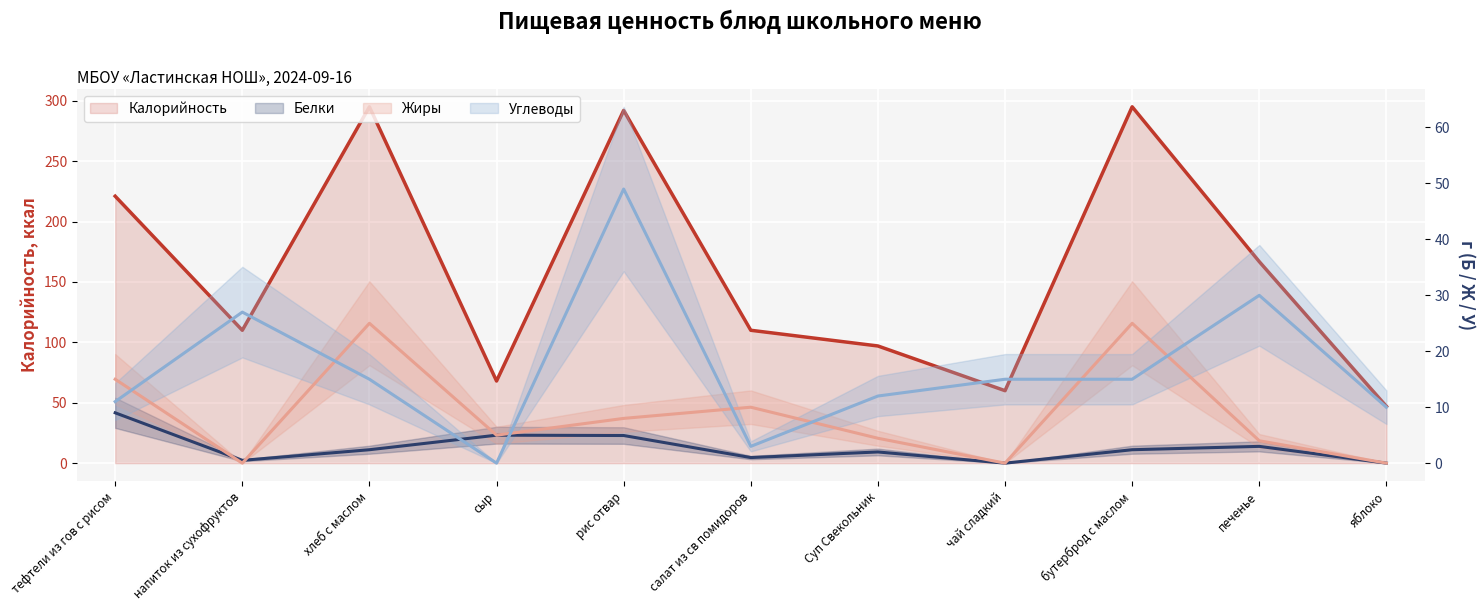

Which label corresponds to the largest value in the chart?

хлеб с маслом